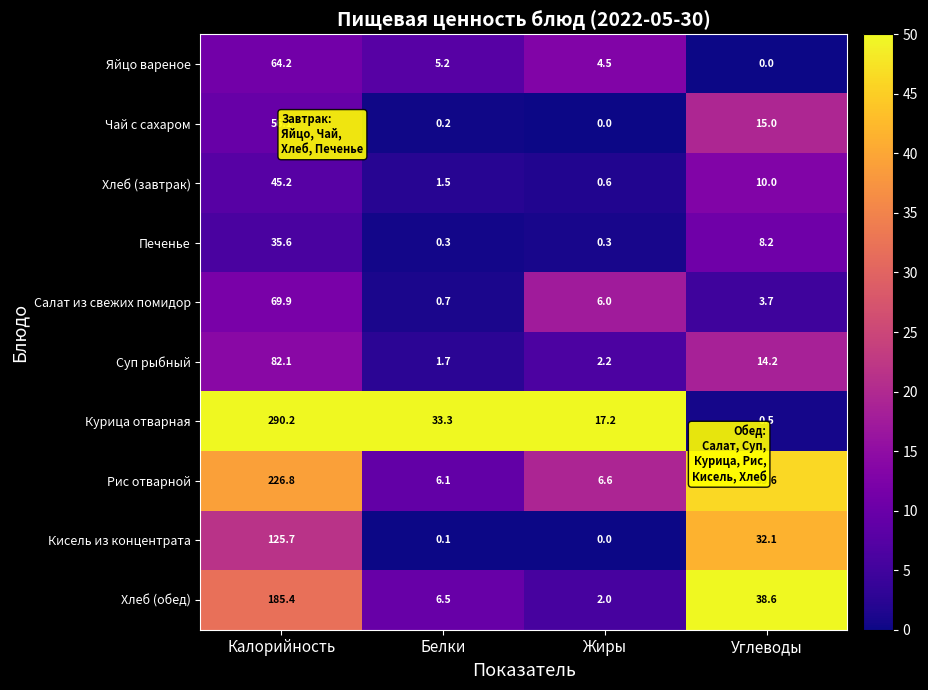

What is the total value across all series at Углеводы?

157.9